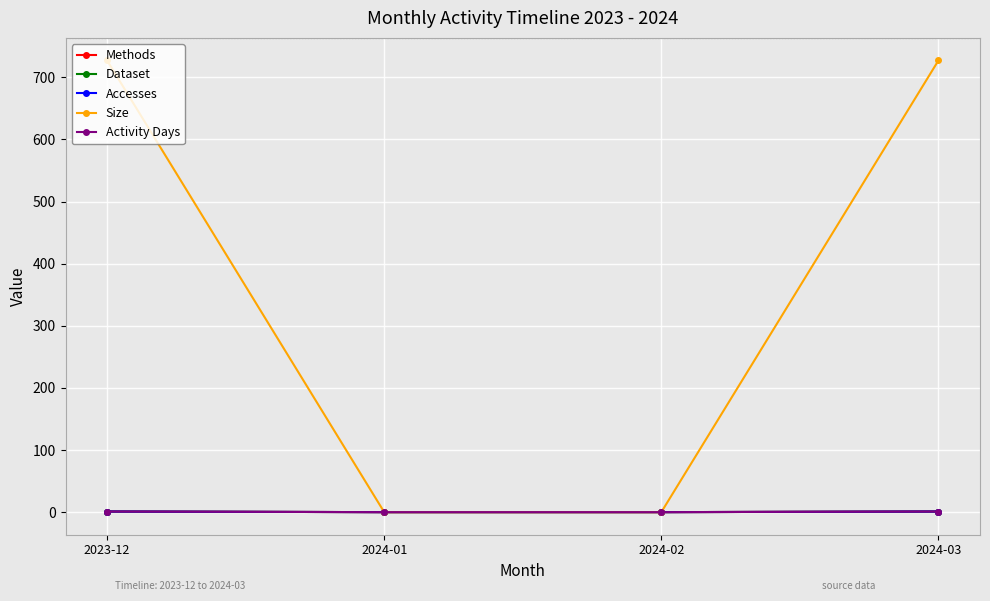

How many Accesses values are between 0 and 1?

4